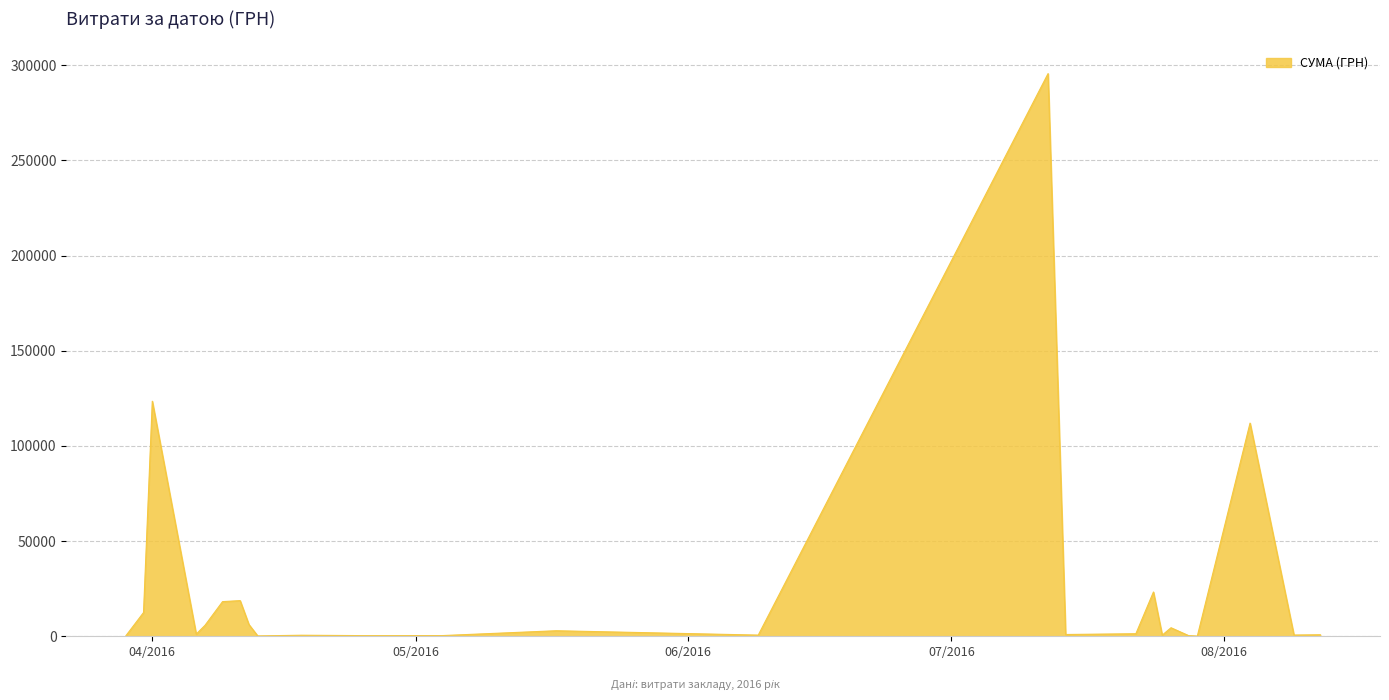

What is the maximum value shown in the chart?

295638.6